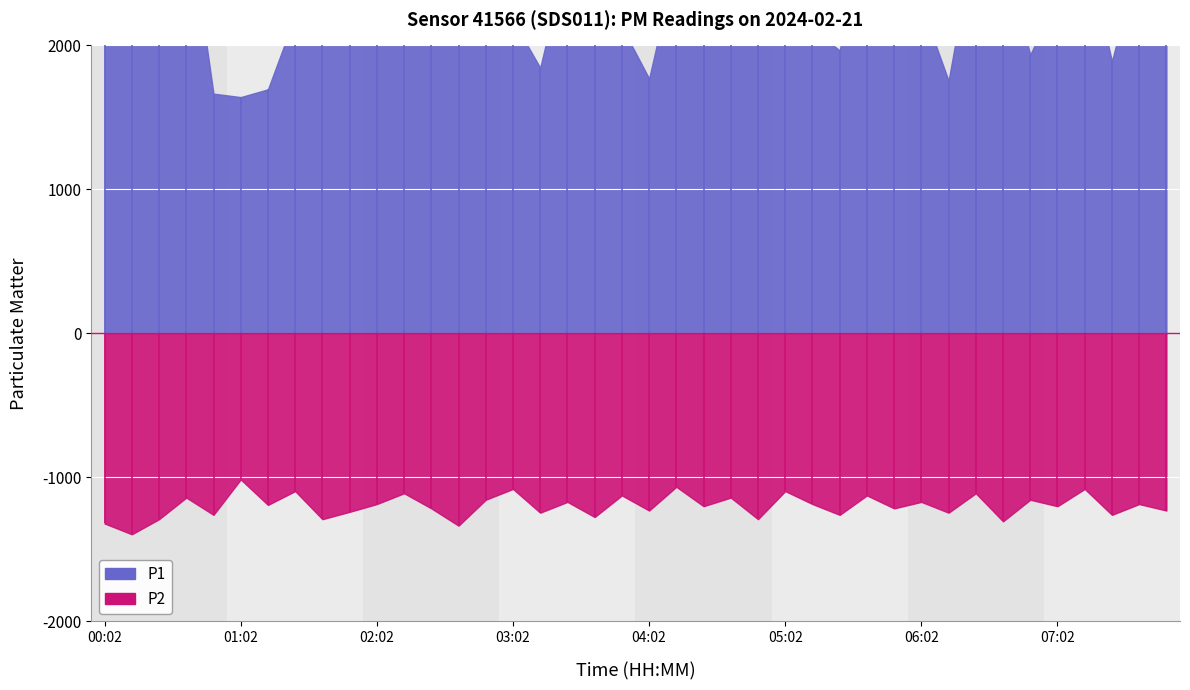

Is it true that P1 equals 4.3 at 02:26?

False